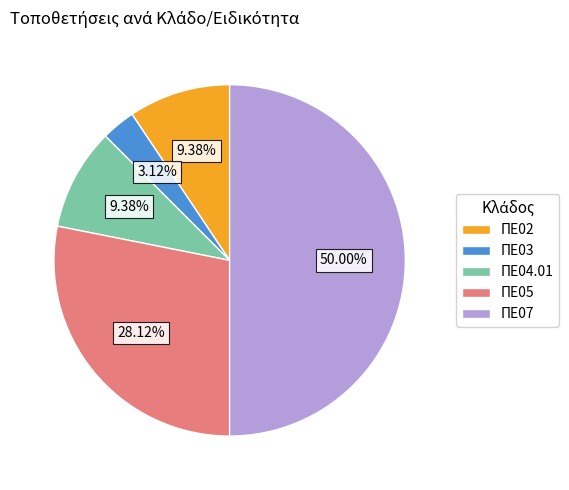

Is ΠΕ02 the majority of the pie?

No